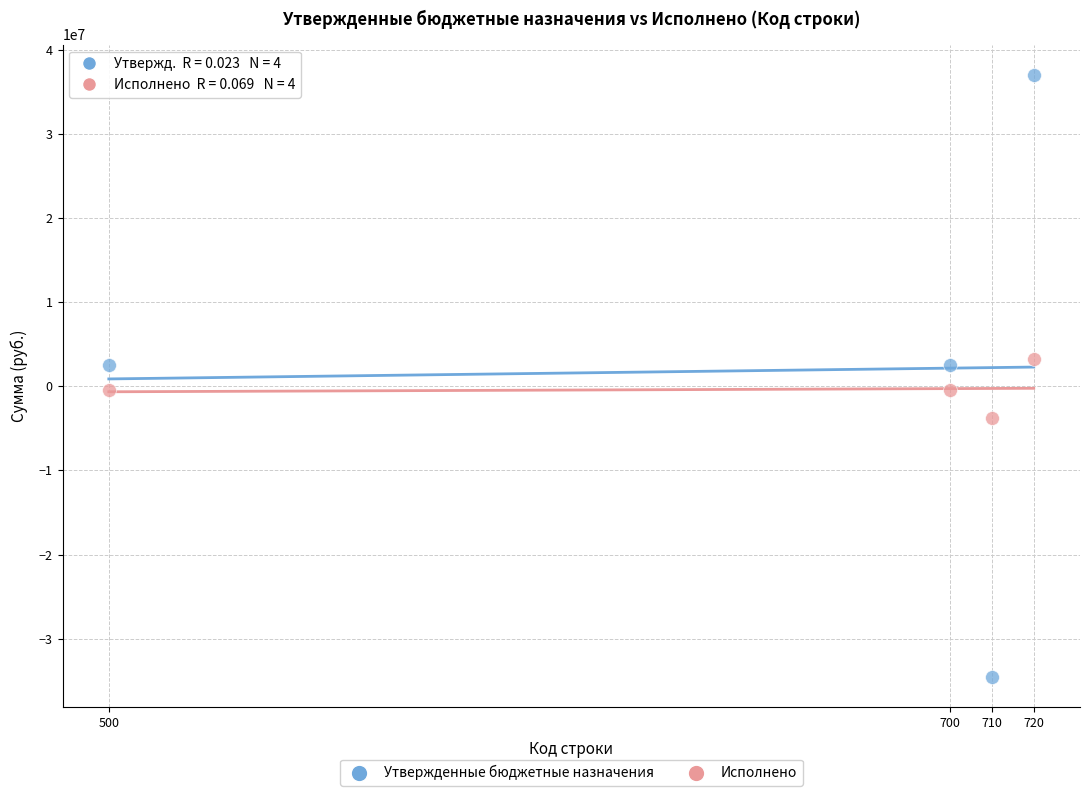

Which series contains the highest Y value?

Утвержденные бюджетные назначения